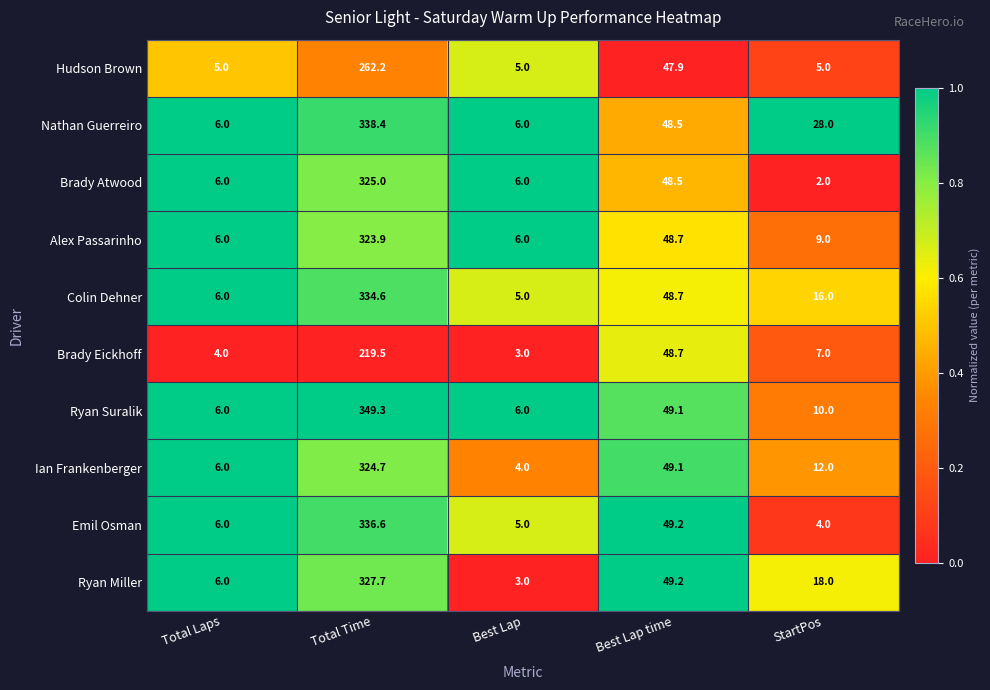

What is the difference between the Ryan Suralik values at Best Lap and Best Lap time?

43.1